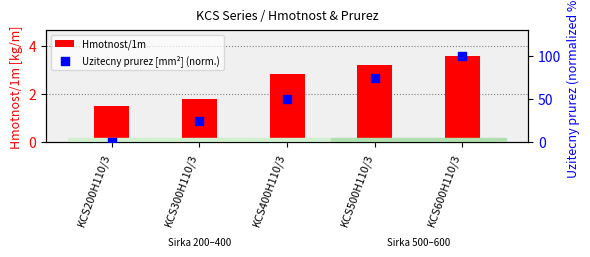

At how many categories does at least one series exceed 42?

3